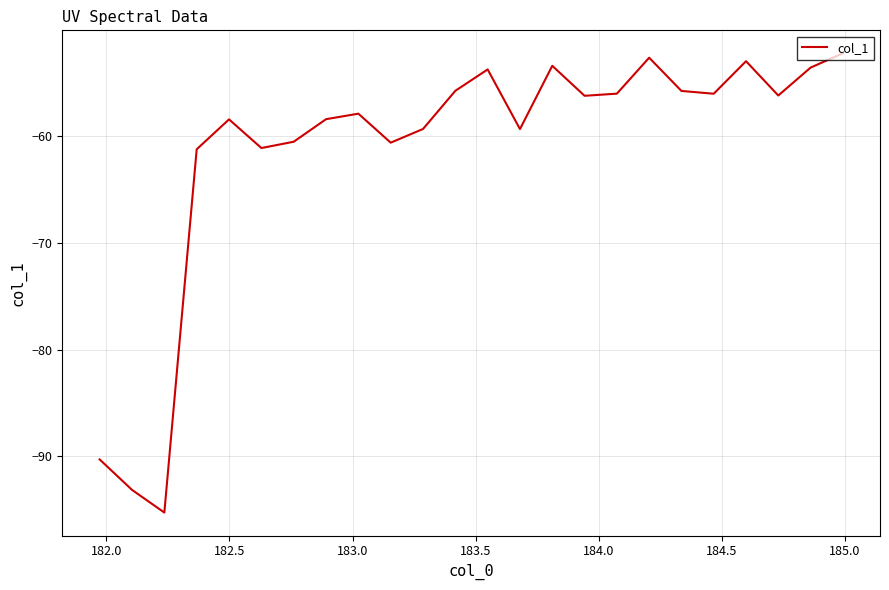

What is the minimum value shown in the chart?

-95.3